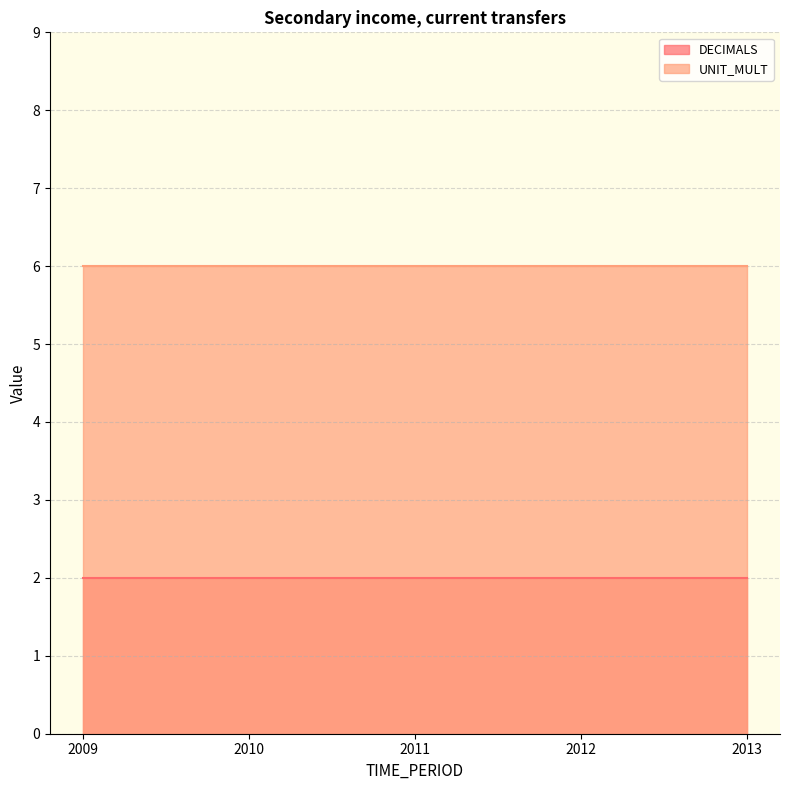

Which series has the widest spread of values?

DECIMALS